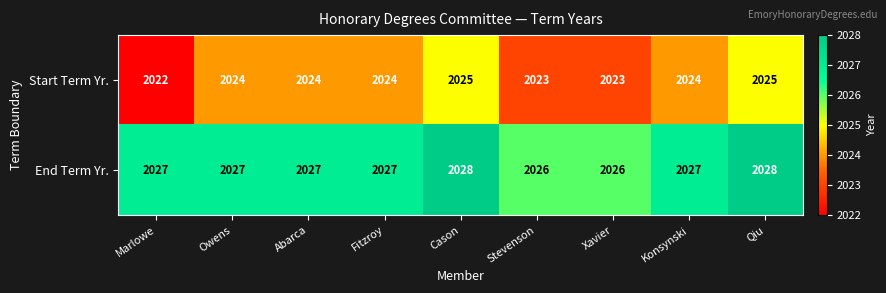

Which series has the largest total across all categories?

End Term Yr.